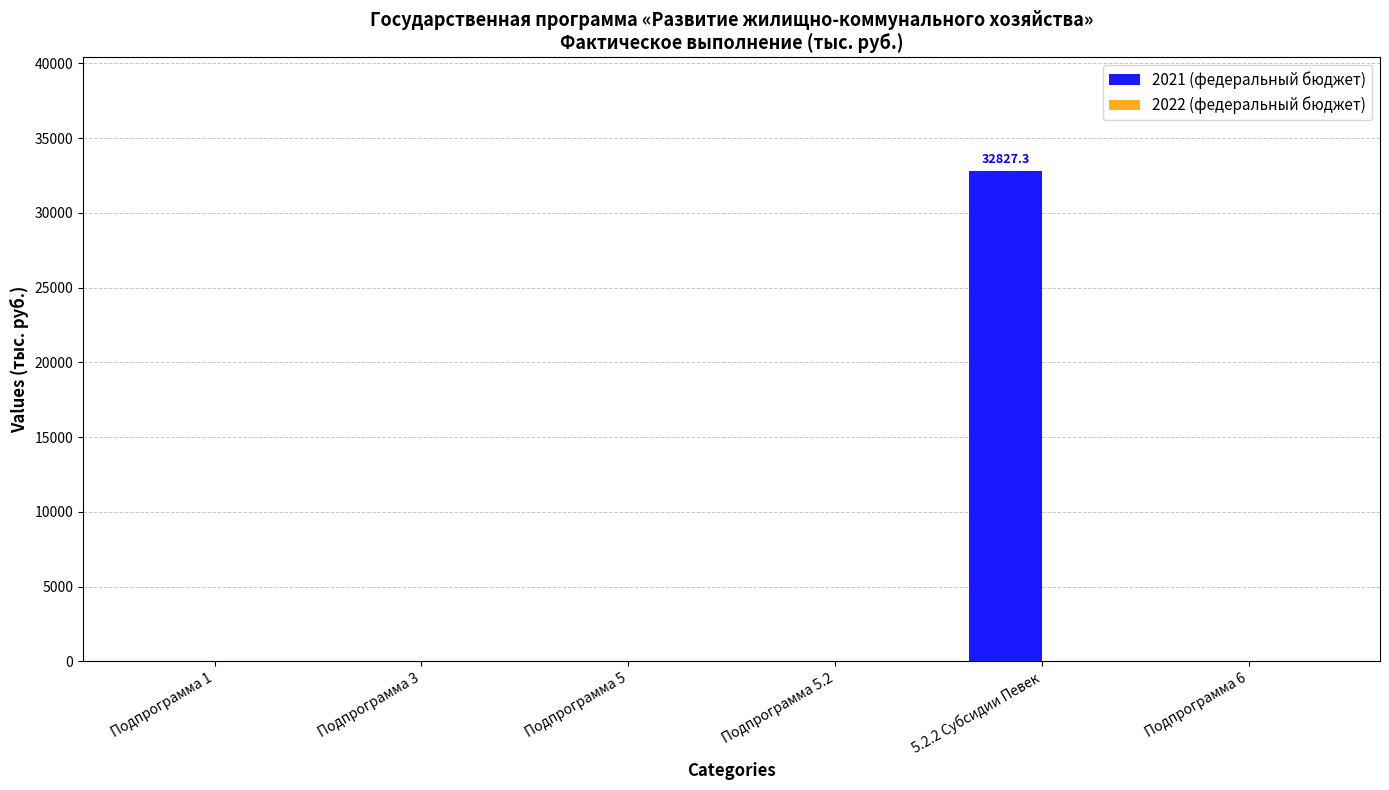

Which category has the highest value across all series?

5.2.2 Субсидии Певек